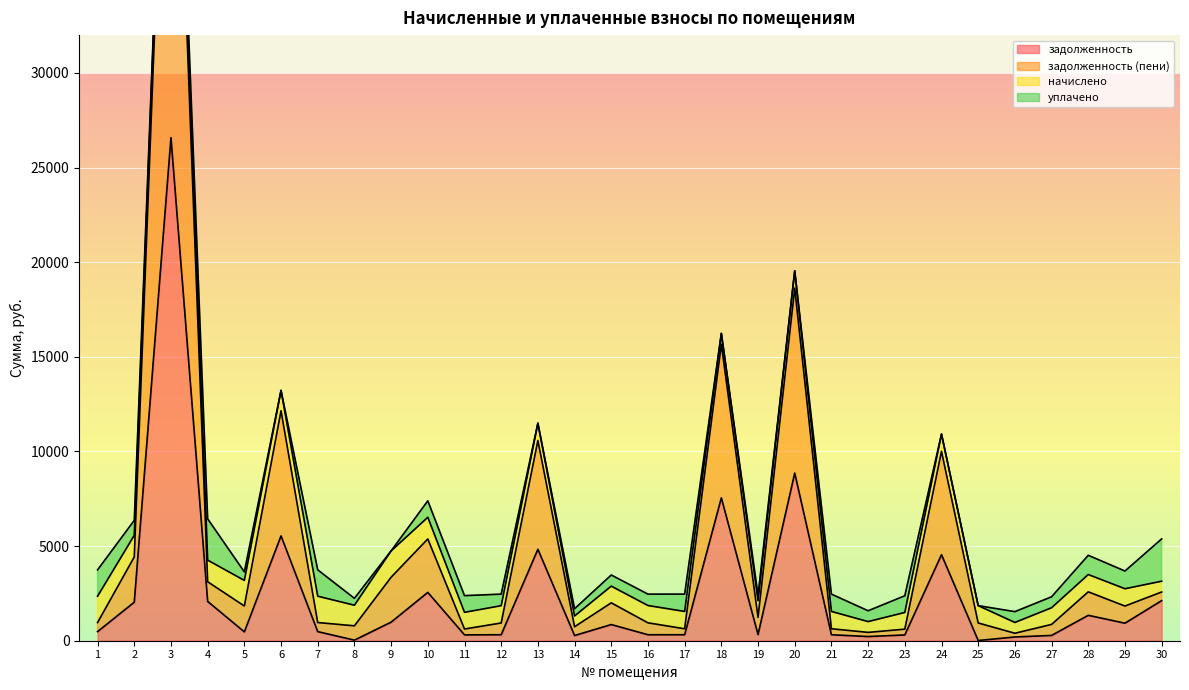

At which category does the chart reach its minimum across all series?

25